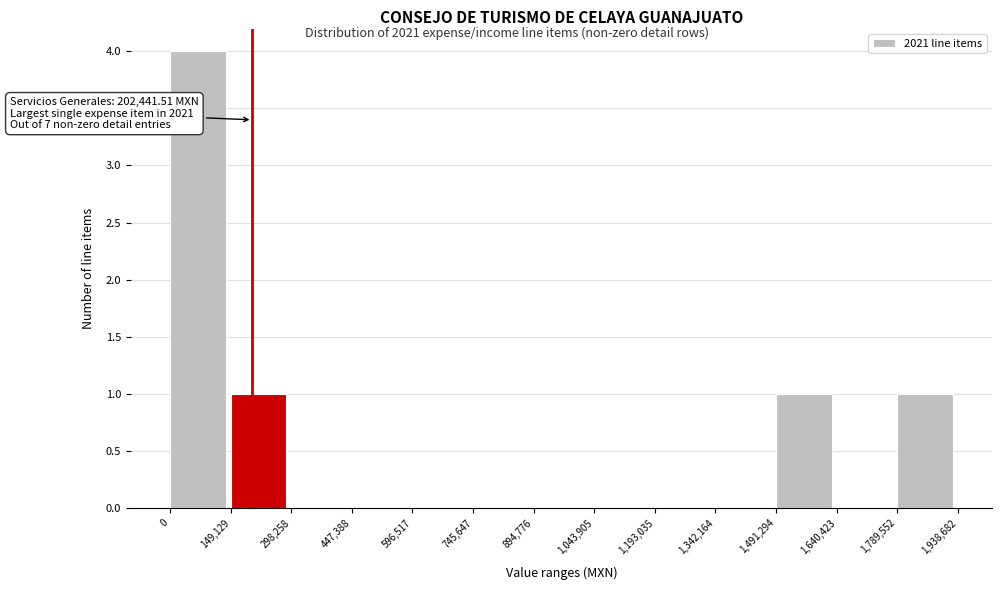

Which range on the x-axis has the tallest bar?

0 to 149,129